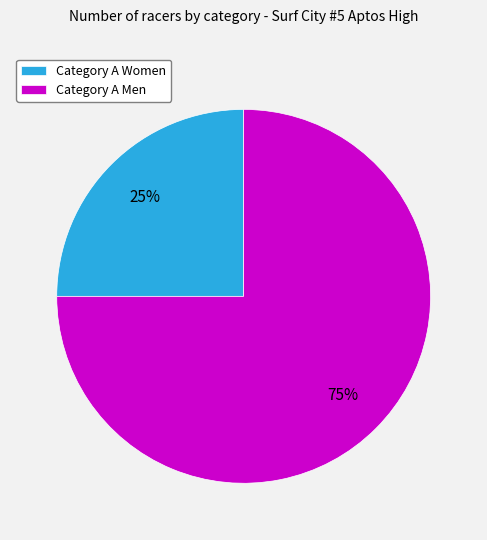

To the nearest percent, what percentage of the pie is Category A Women?

25%